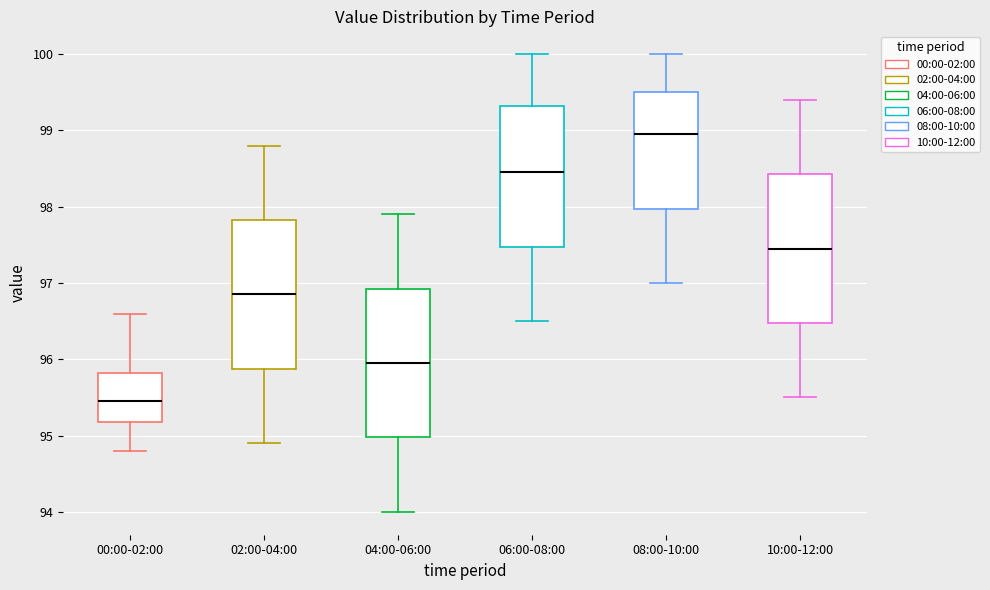

Which box's median line is the lowest?

00:00-02:00